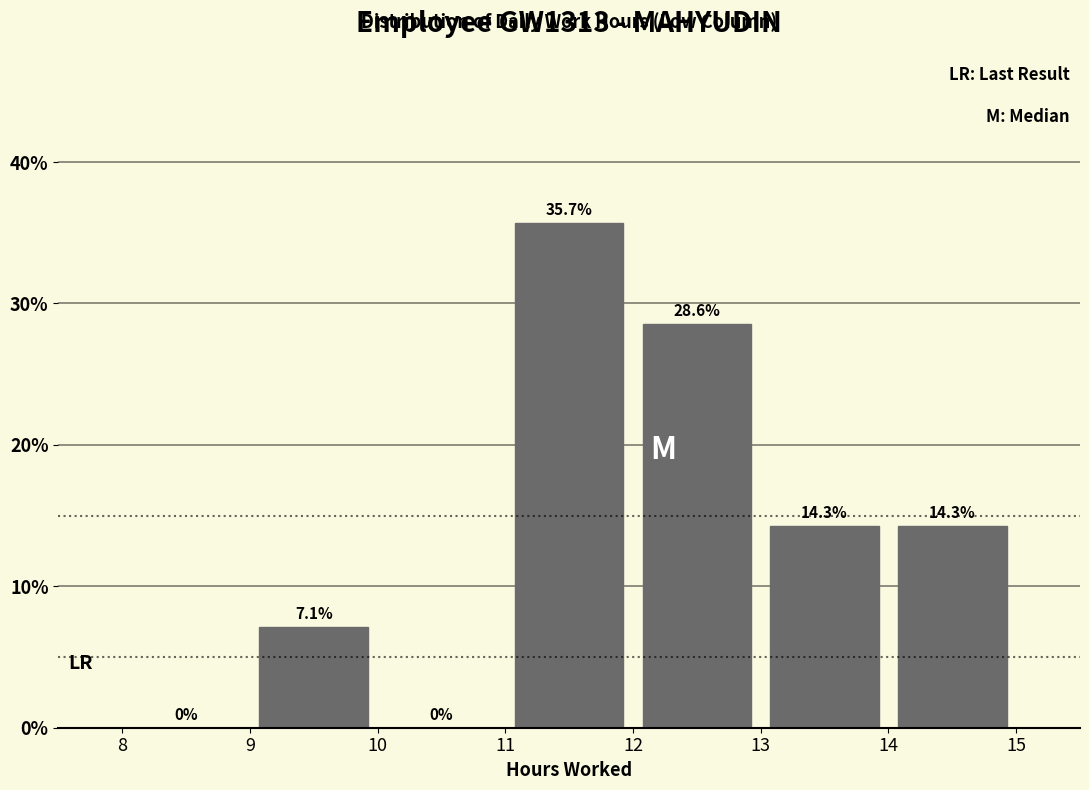

Reading left to right, transcribe this chart: for each bar, give the range it covers on the x-axis and its height.

8 to 9: 0.0
9 to 10: 7.1
10 to 11: 0.0
11 to 12: 35.7
12 to 13: 28.6
13 to 14: 14.3
14 to 15: 14.3